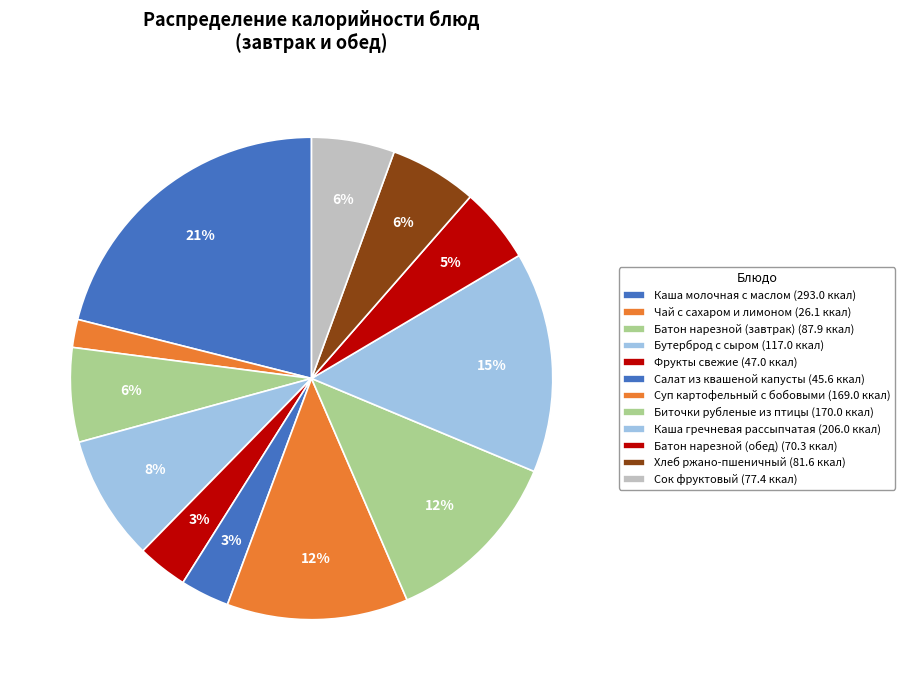

To the nearest percent, what portion does Каша гречневая рассыпчатая represent?

15%